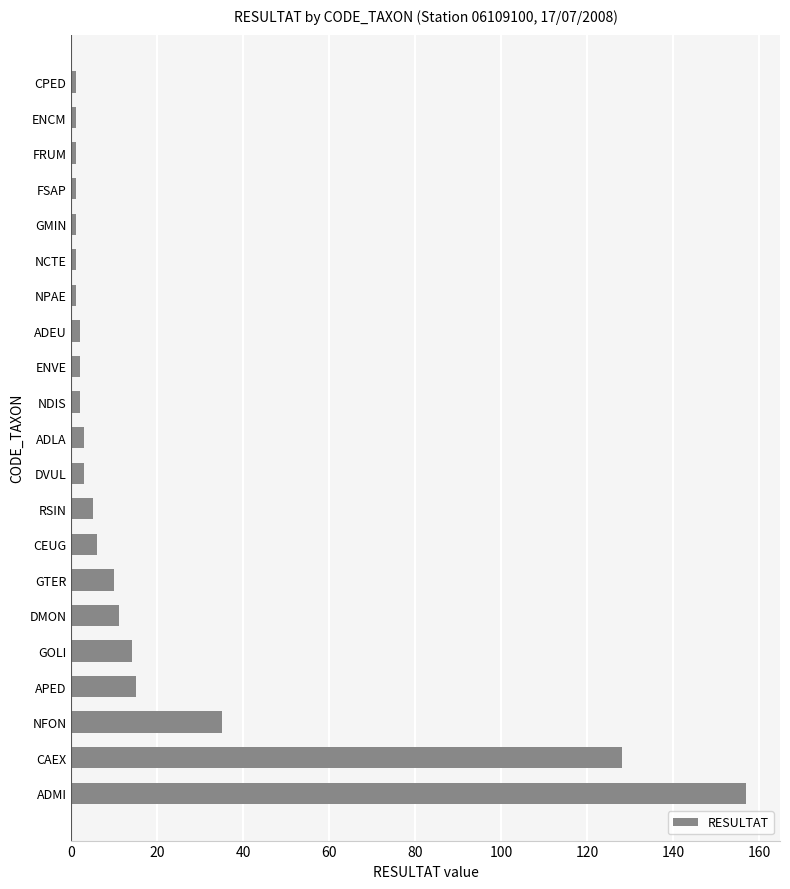

What is the average value?

19